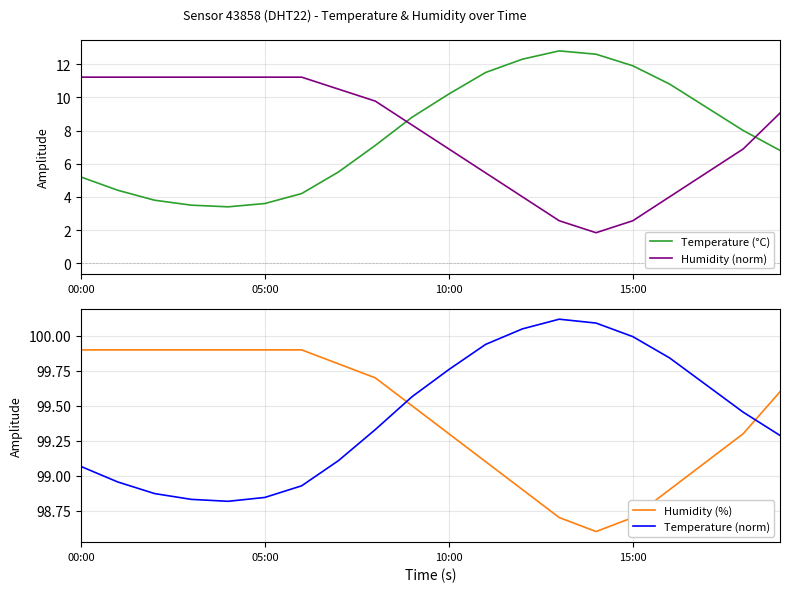

What is the lowest value of the Temperature (°C) series?

3.4